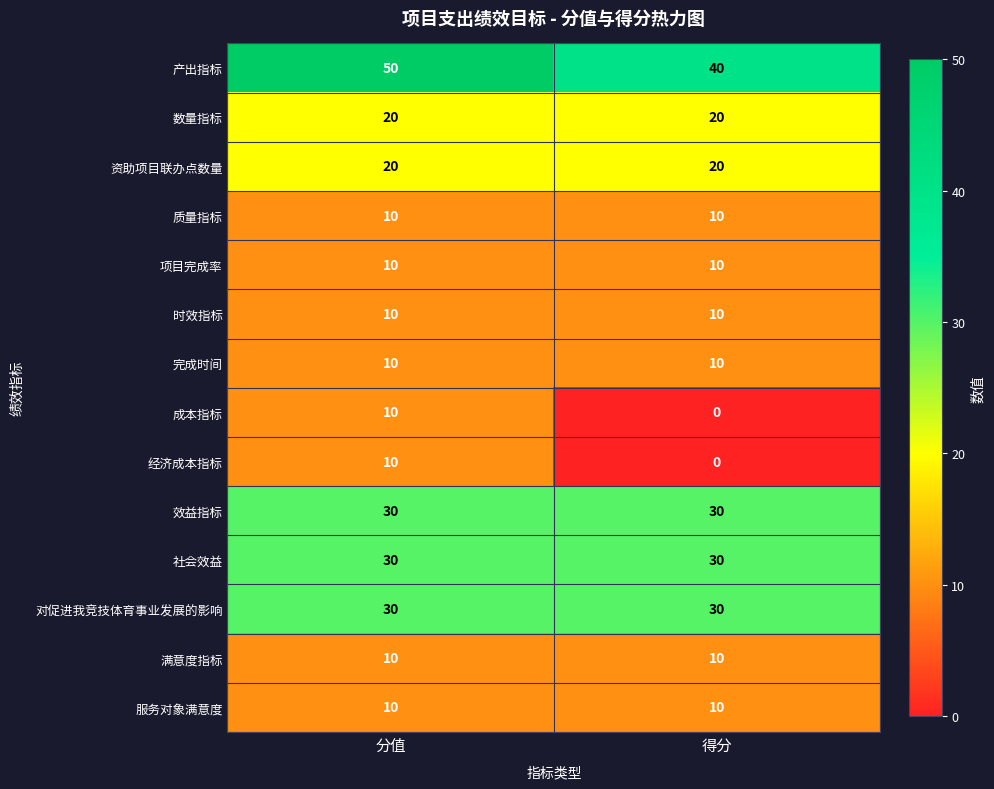

True or false: 成本指标 has a value of -4 at 得分.

False